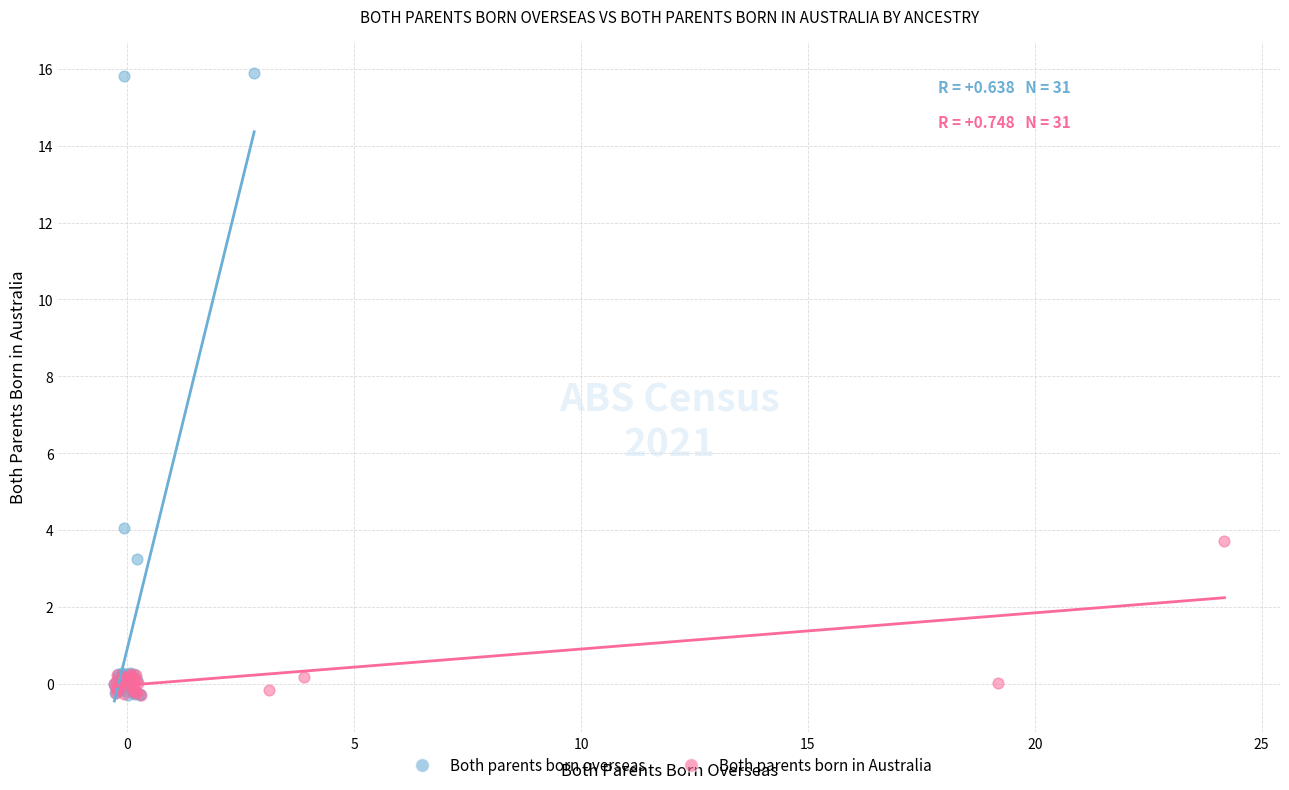

Which series contains the highest Y value?

Both parents born overseas